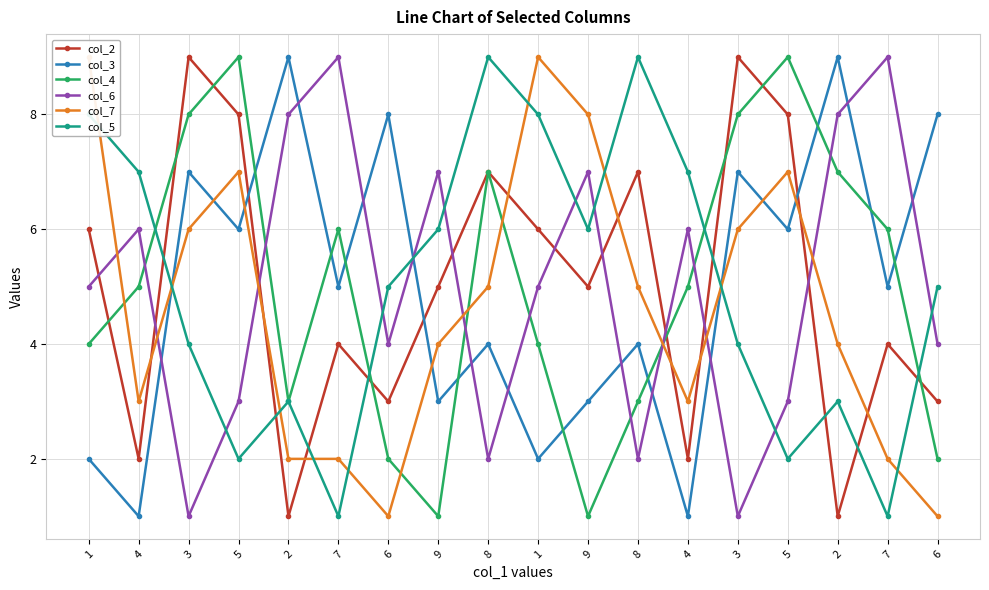

How many col_5 values are between 3 and 7?

10